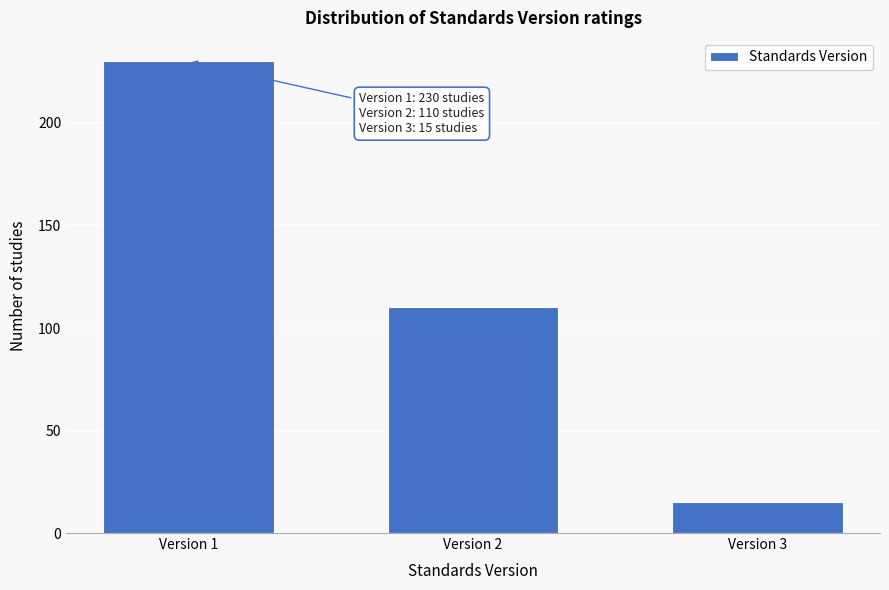

Reading right to left, extract all data points from this chart.

Version 3=15	Version 2=110	Version 1=230